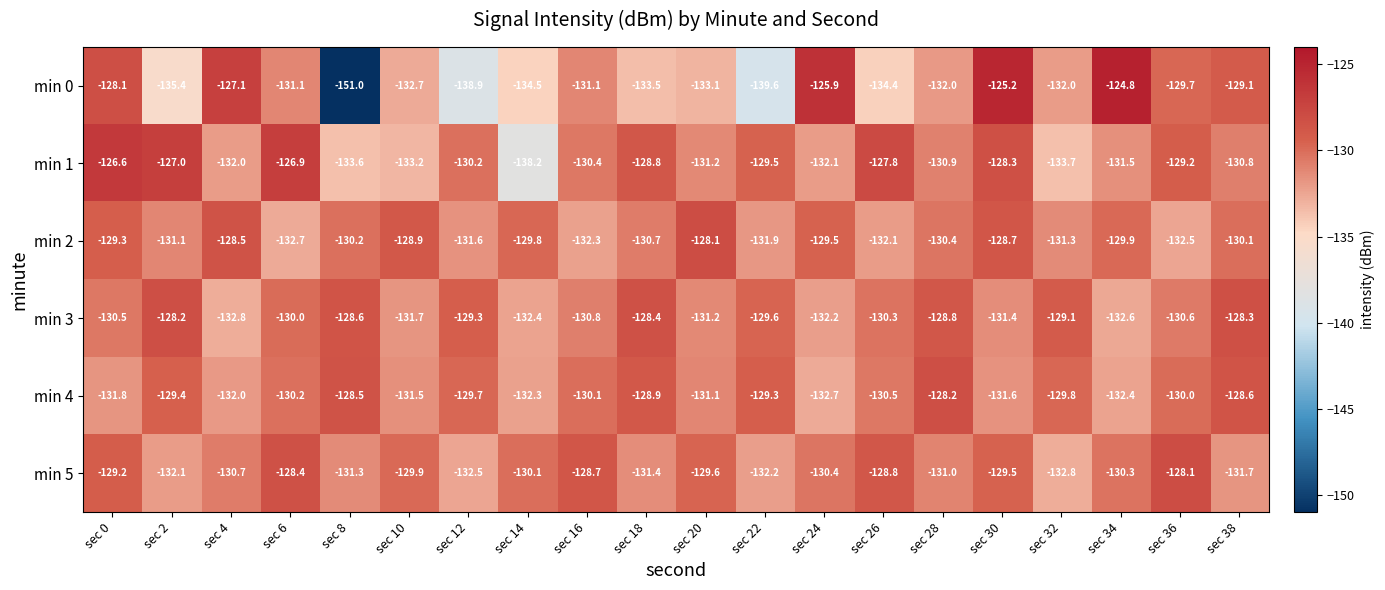

At which label does min 0 reach its peak?

sec 34